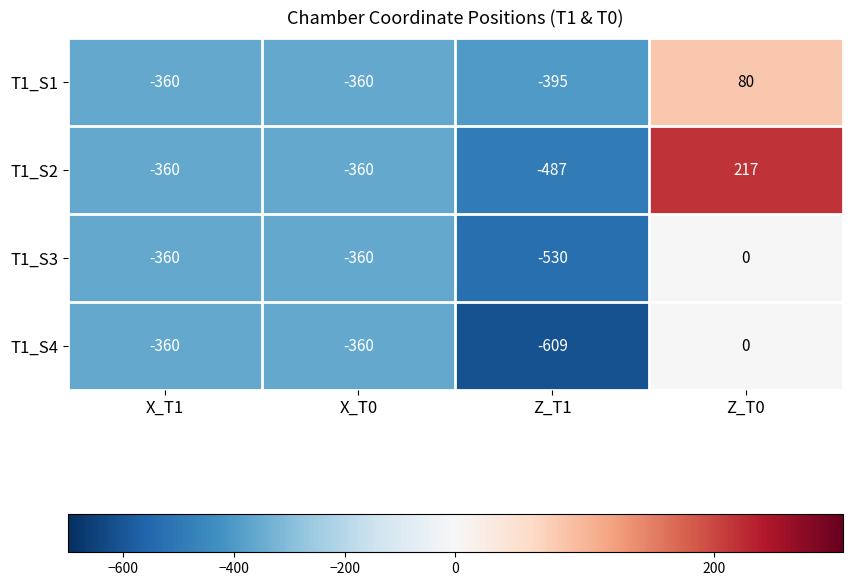

Which series has the largest range (max minus min)?

T1_S2